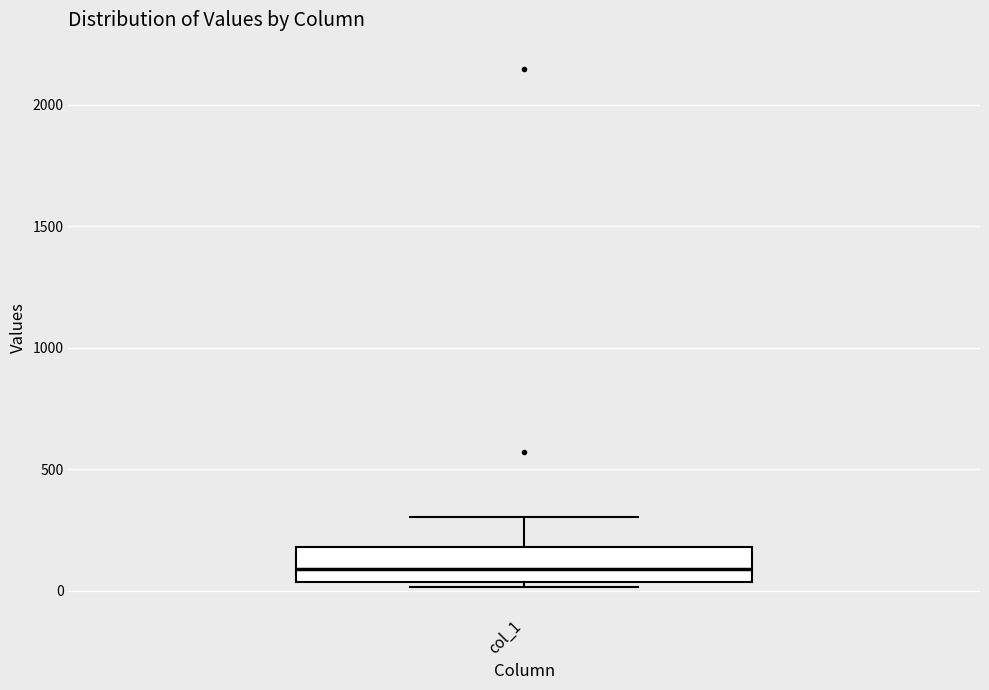

Read this box plot against the y-axis: the position of the median line, the range covered by the box, and the ends of both whiskers. The values are not printed on the chart, so give them approximately, as read against the axis.

median 100, box 50 to 200, whiskers 0 to 300